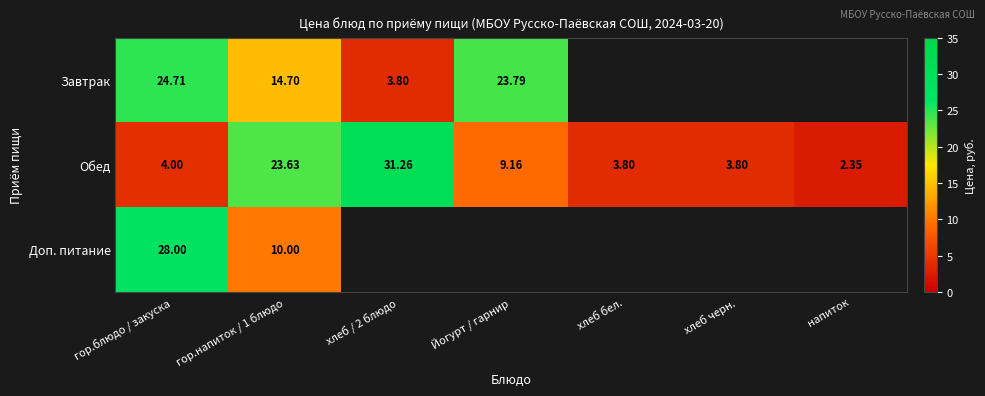

Which series changed the most between гор.блюдо / закуска and гор.напиток / 1 блюдо?

Обед